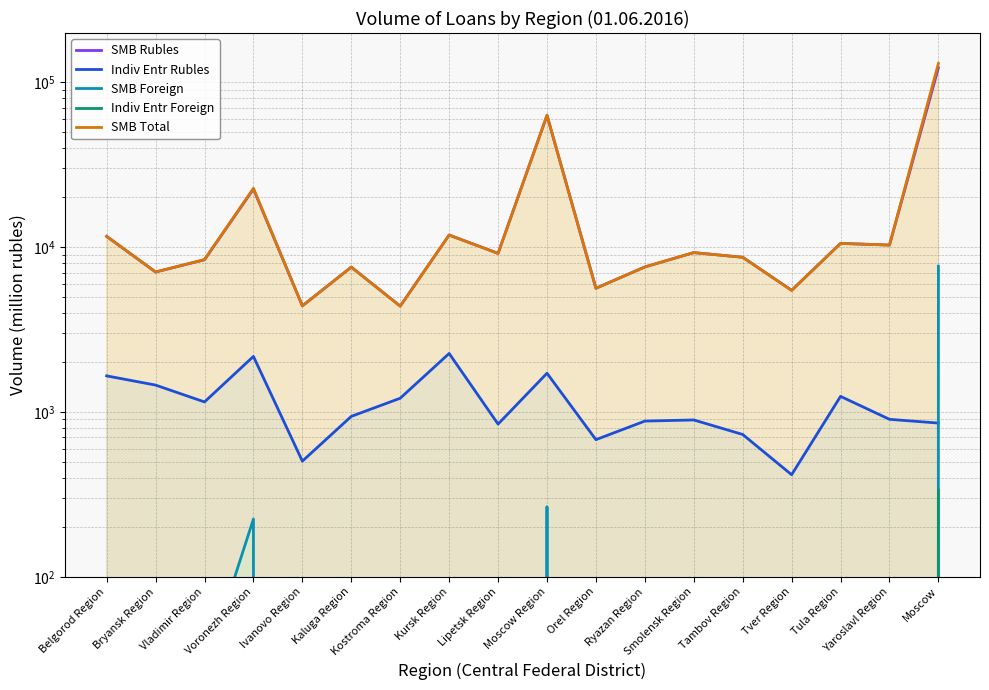

What are all the series names shown in the legend?

SMB Rubles, Indiv Entr Rubles, SMB Foreign, Indiv Entr Foreign, SMB Total